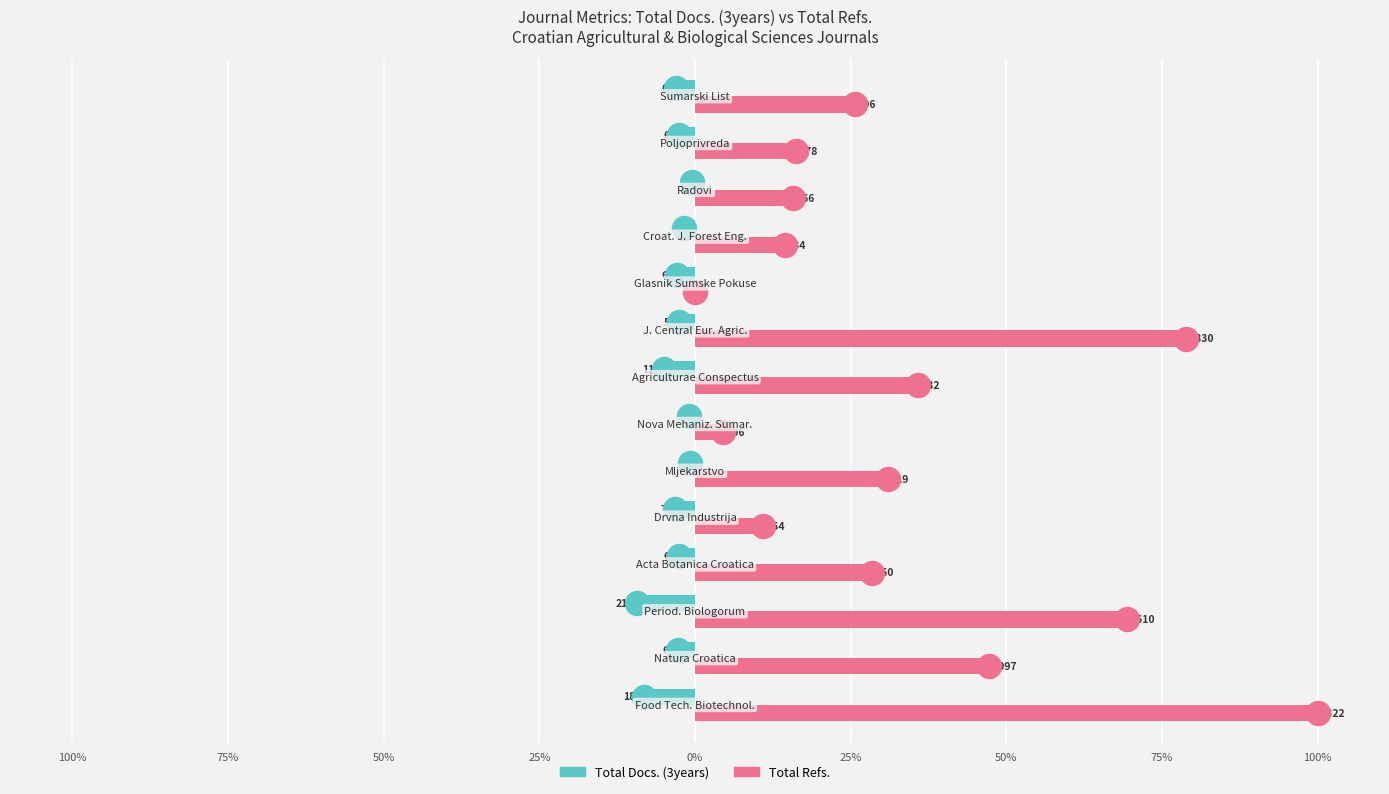

At how many categories does at least one series exceed -1?

14